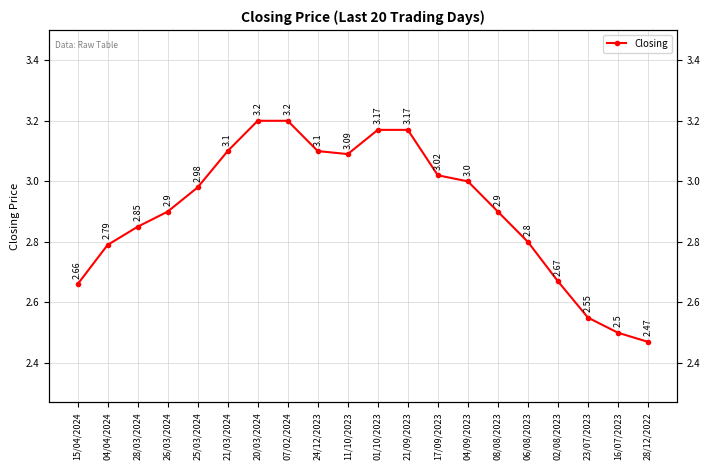

What is the change in value from 25/03/2024 to 11/10/2023?

+0.1